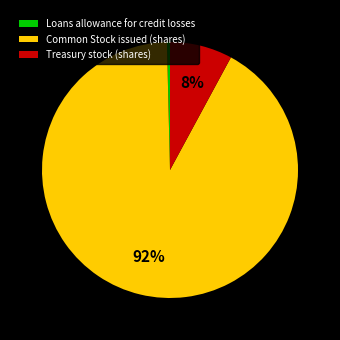

The Treasury stock (shares) slice represents 22% of the pie. True or false?

False